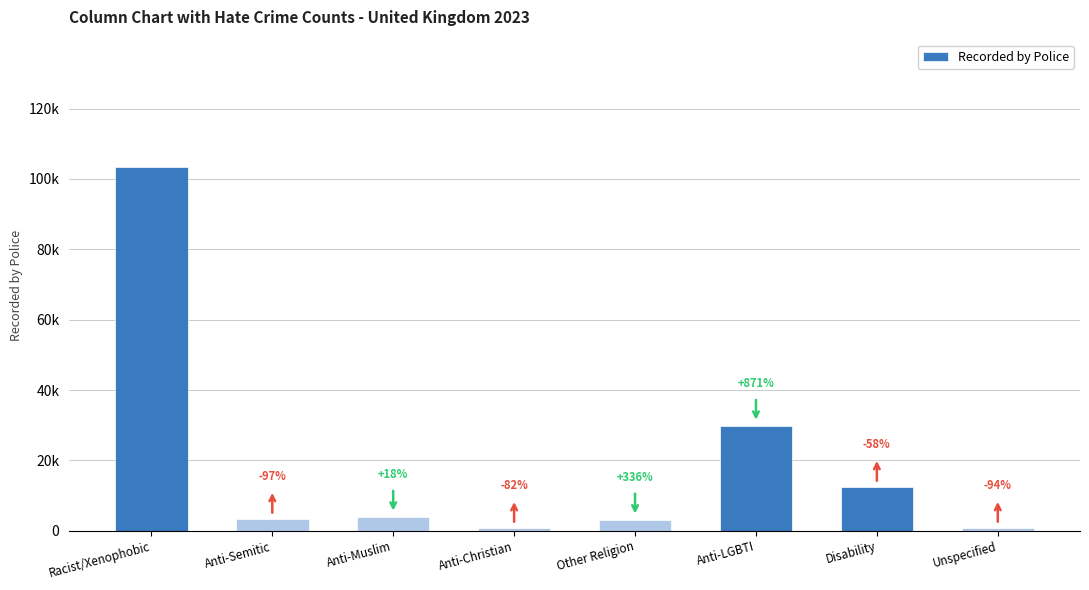

True or false: the data shows 3059 at Other Religion.

True